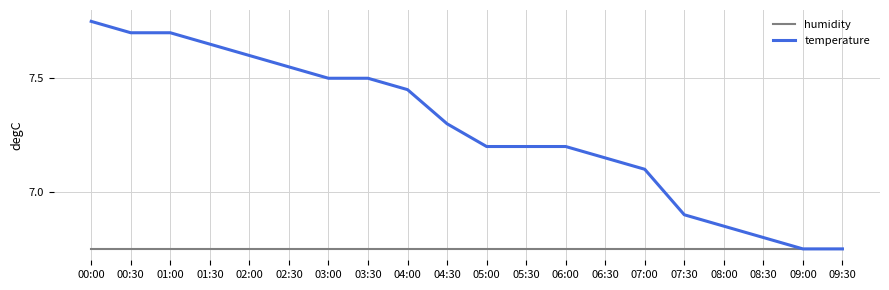

What position from the right is 02:00?

16